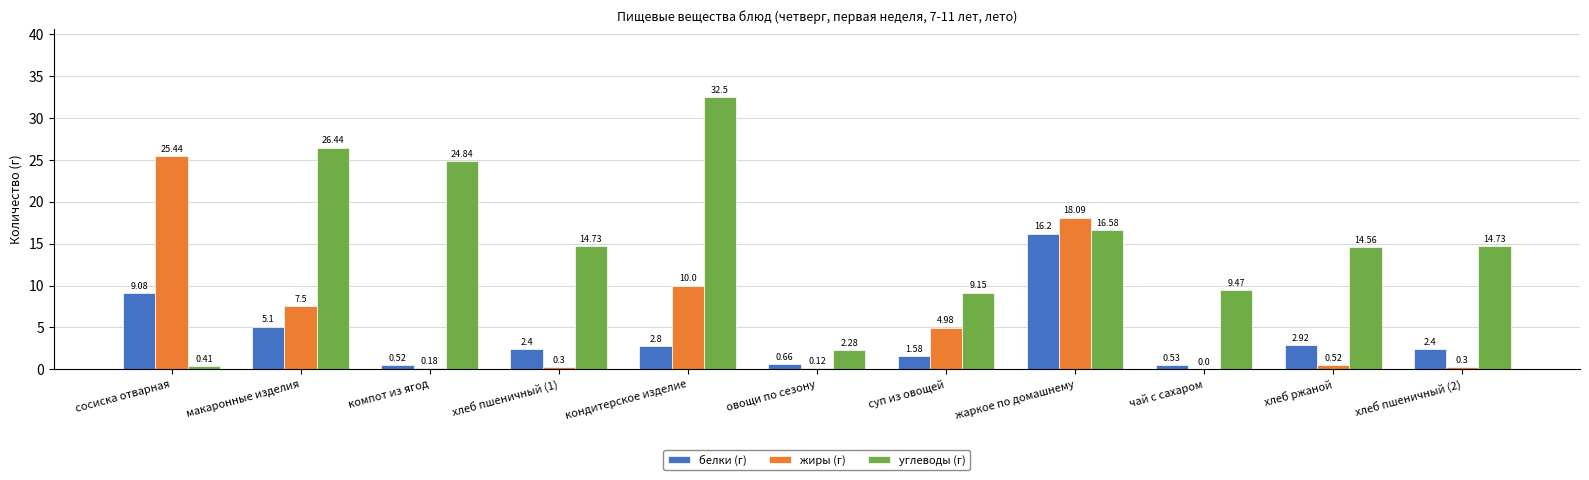

Where is жиры (г) nearest to the value 12?

кондитерское изделие